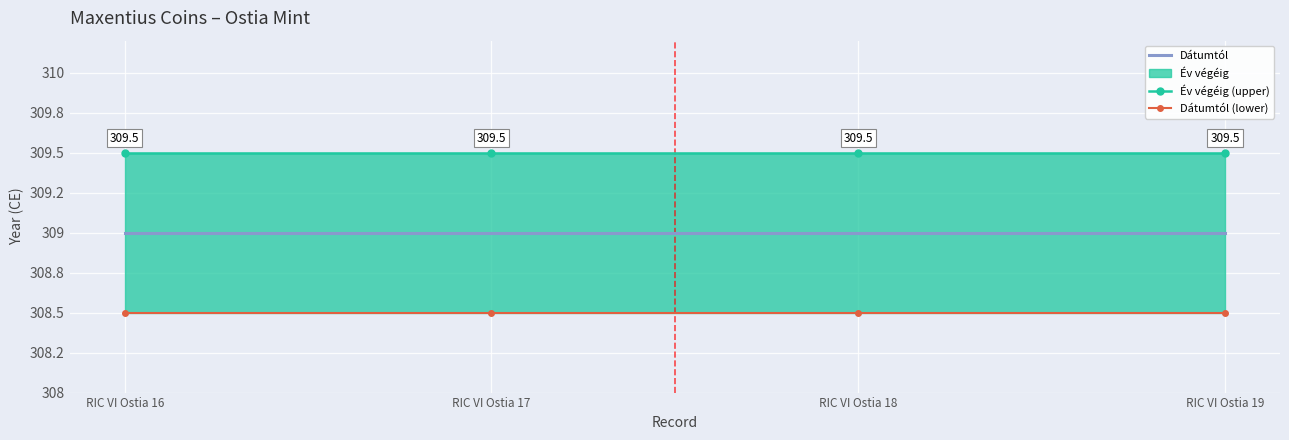

Is it true that Dátumtól equals 309.0 at RIC VI Ostia 17?

True